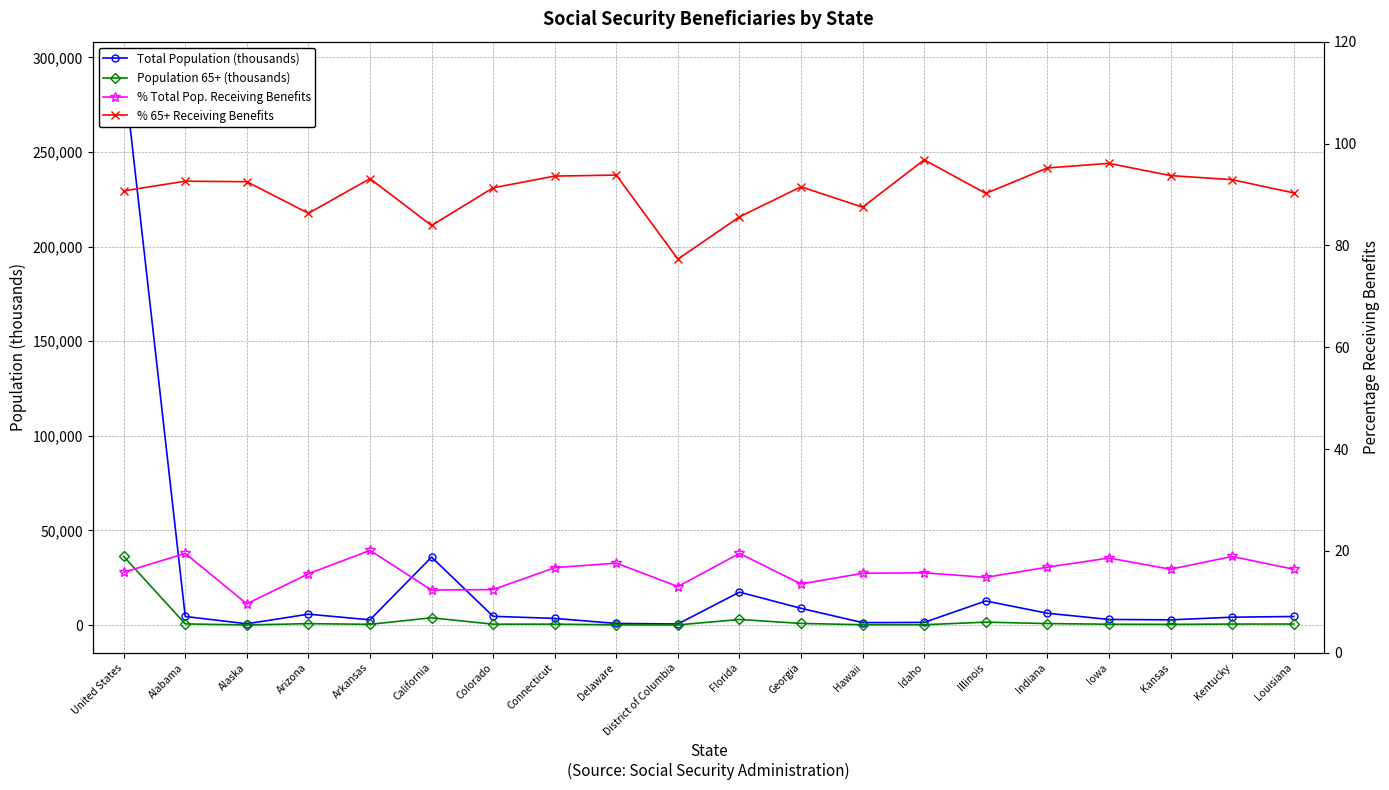

What value does the % 65+ Receiving Benefits series have at Kansas?

93.7